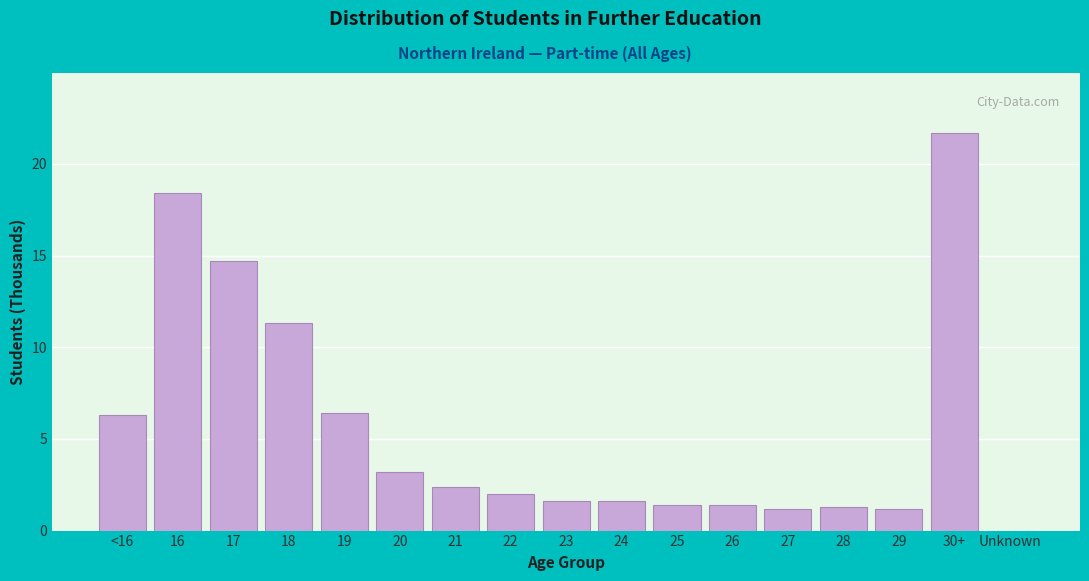

Reading left to right, extract all data points from this chart.

<16=6.3	16=18.4	17=14.7	18=11.3	19=6.4	20=3.2	21=2.4	22=2.0	23=1.6	24=1.6	25=1.4	26=1.4	27=1.2	28=1.3	29=1.2	30+=21.7	Unknown=0.0